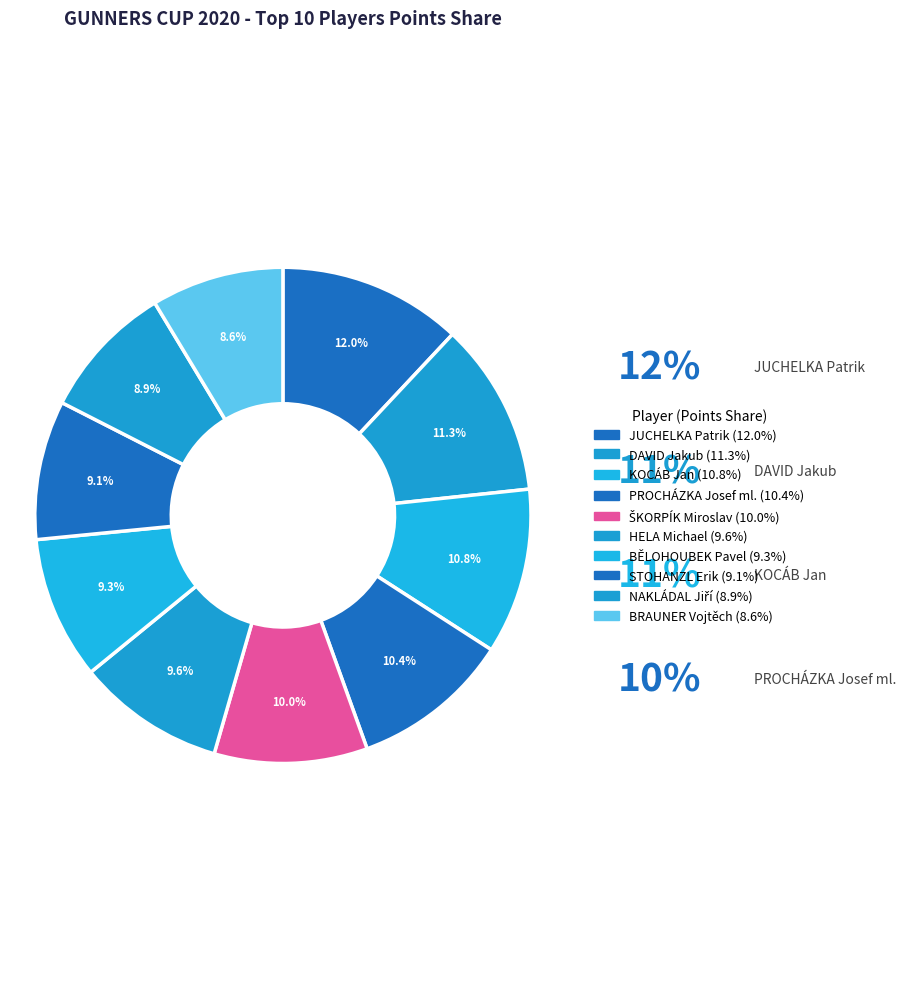

Which slice is the smallest?

BRAUNER Vojtěch